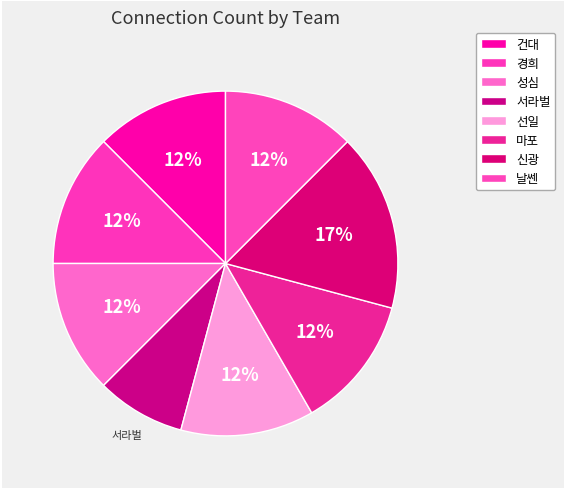

Which has a higher value, 날쎈 or 성심?

날쎈